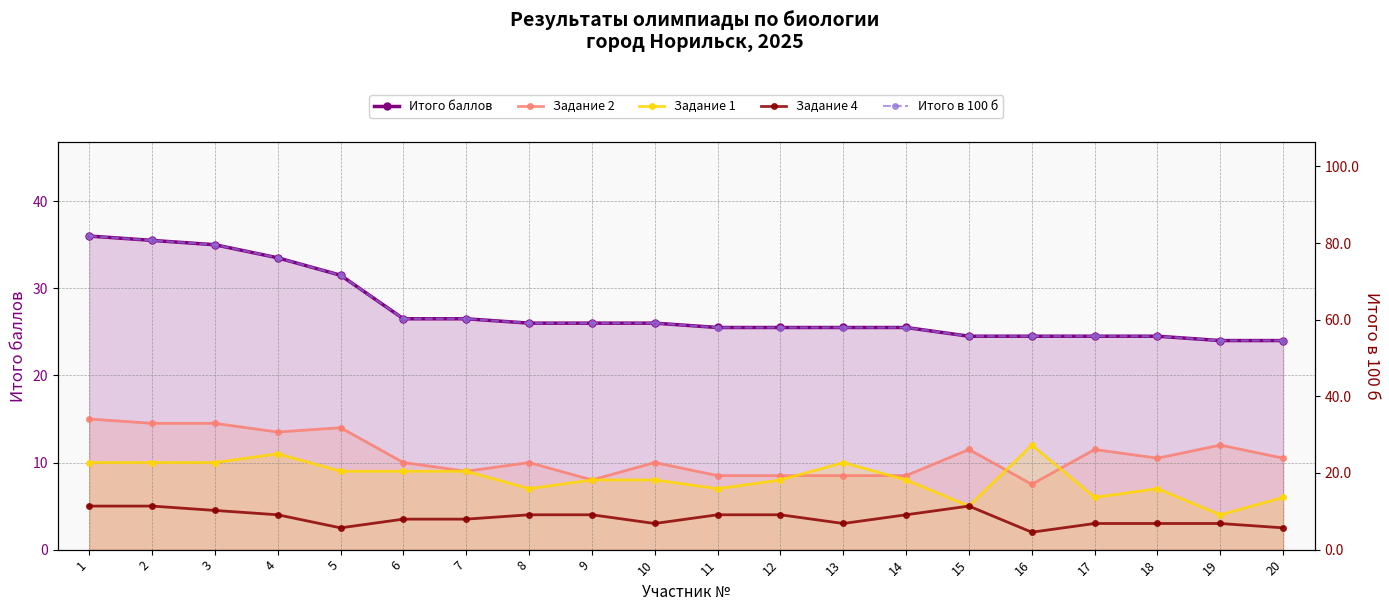

True or false: Итого в 100 б and Итого баллов cross at least once.

False